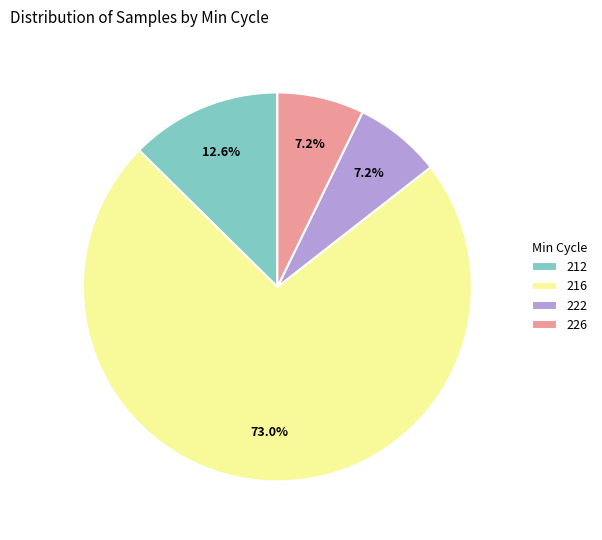

Which category has the biggest portion of the pie?

216